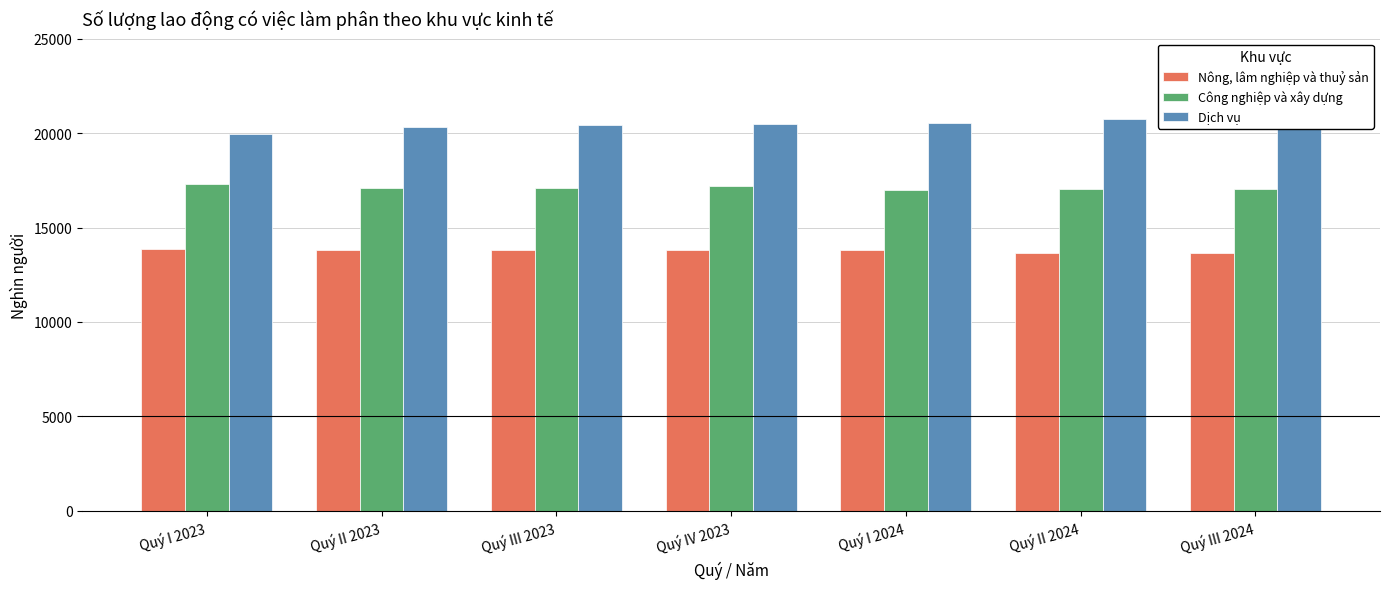

What are all the series names shown in the legend?

Nông, lâm nghiệp và thuỷ sản, Công nghiệp và xây dựng, Dịch vụ